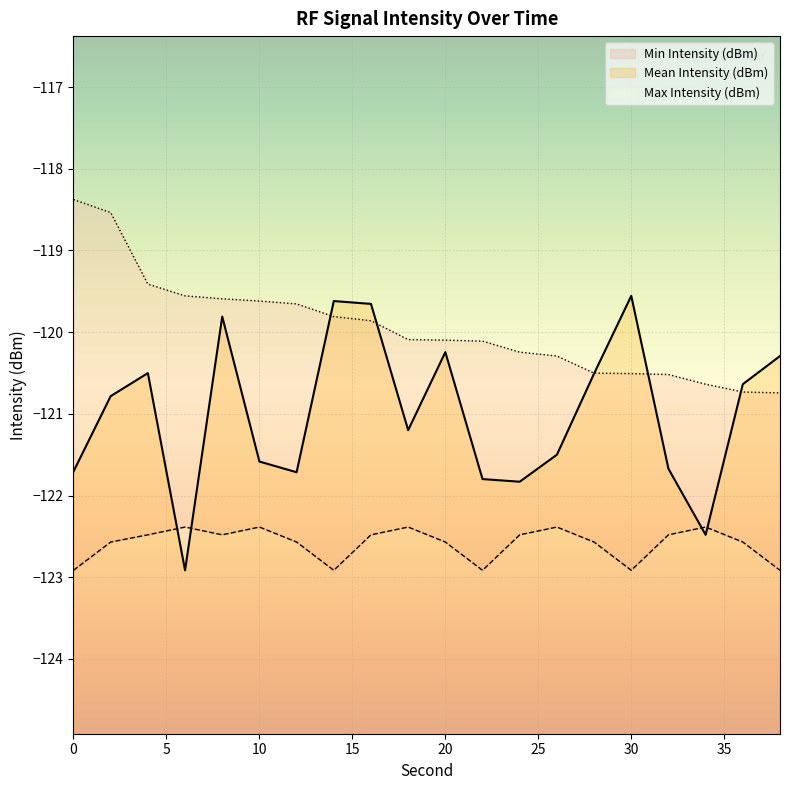

List the series in order of their peak value, lowest first.

Min Intensity (dBm), Mean Intensity (dBm), Max Intensity (dBm)